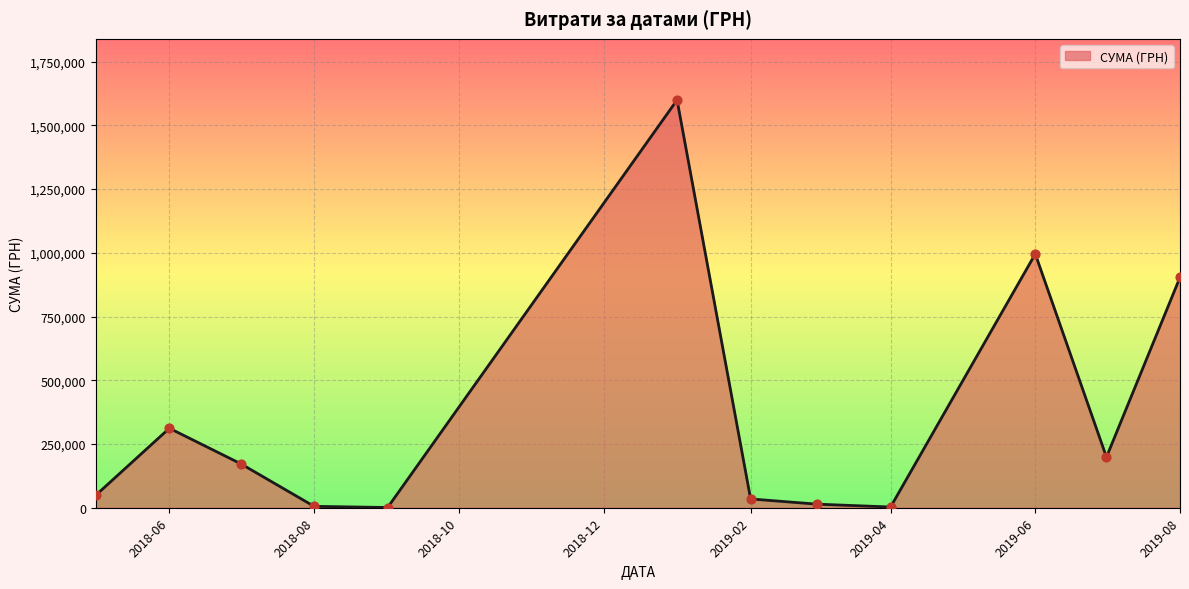

What is the greatest value displayed?

1599460.7